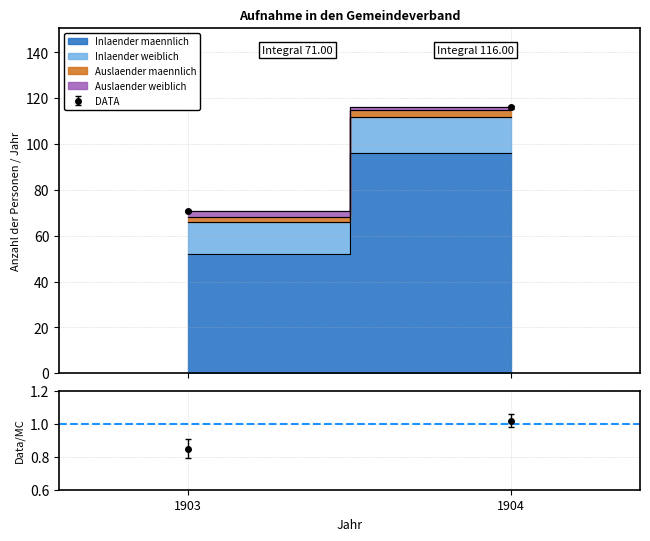

What is the approximate value of Inlaender weiblich at 1904?

16